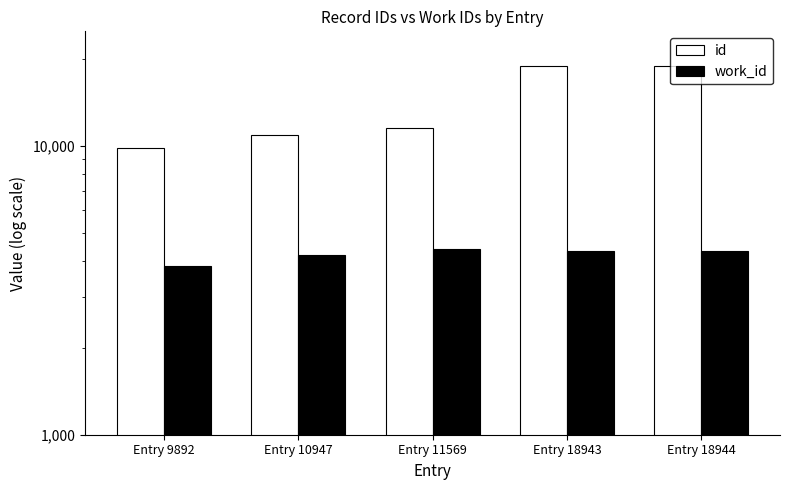

At Entry 9892, list the series in order from largest to smallest.

id, work_id